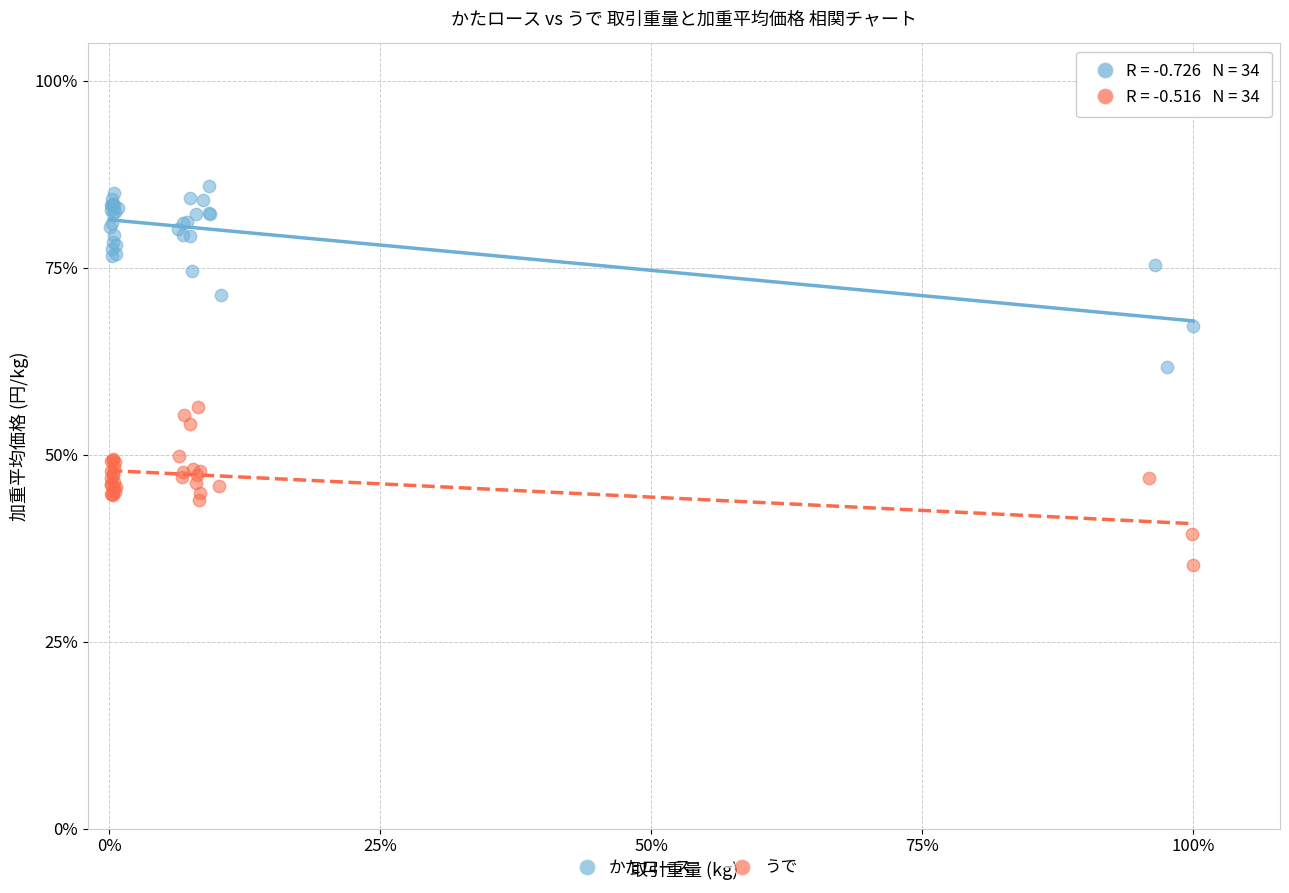

What are all the series names shown in the legend?

かたロース, うで